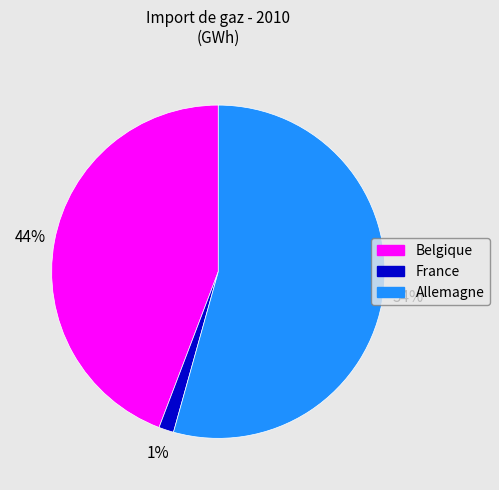

Rank the categories by value from lowest to highest.

France, Belgique, Allemagne